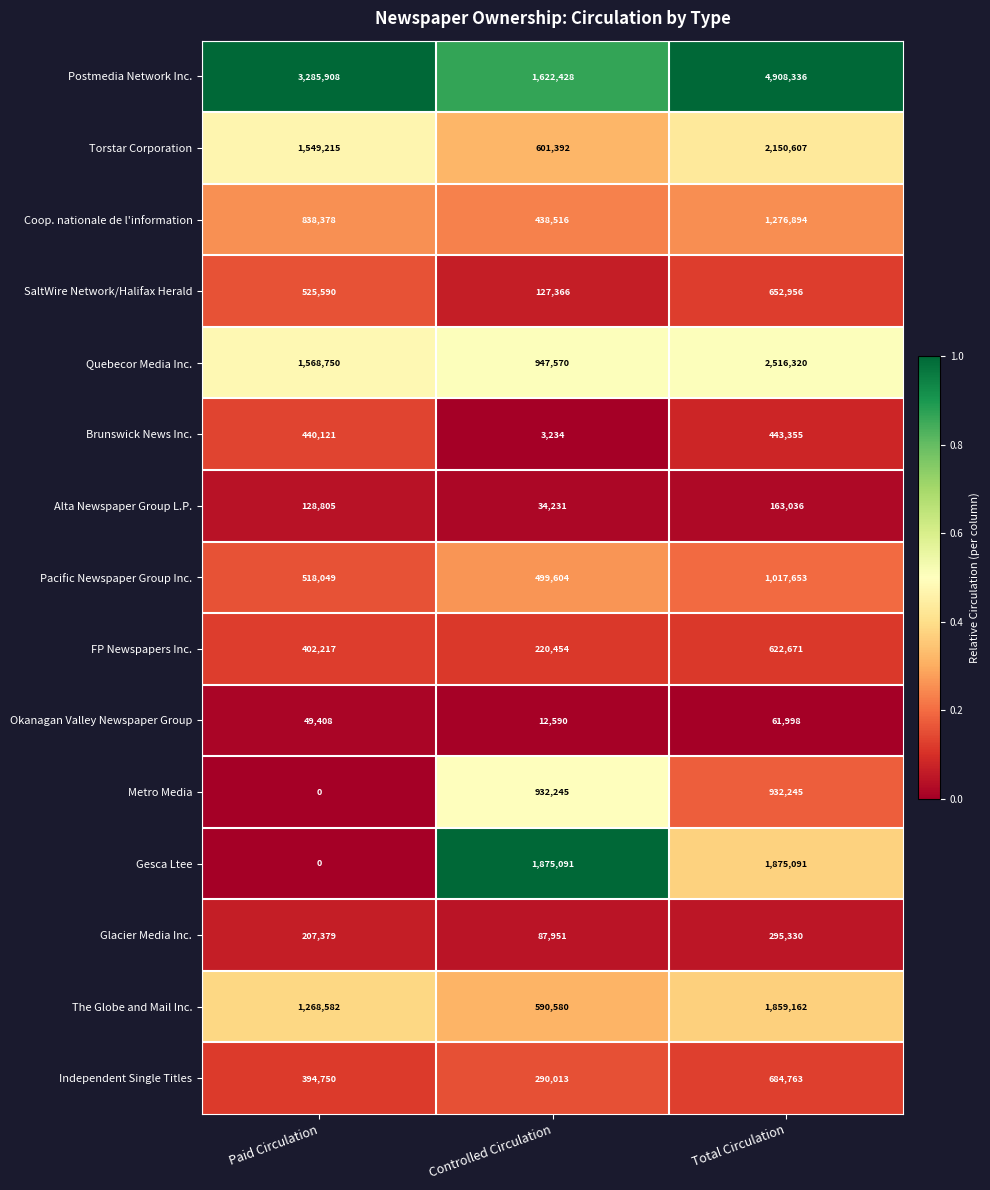

What is the difference between the maximum and minimum values in the SaltWire Network/Halifax Herald series?

525590